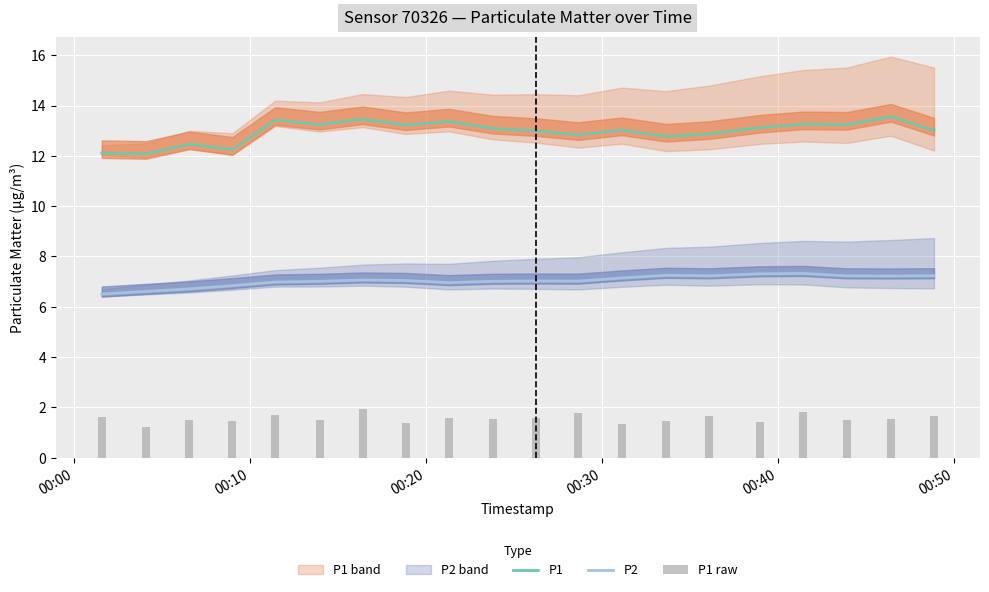

What is the lowest value of the P1 series?

12.1